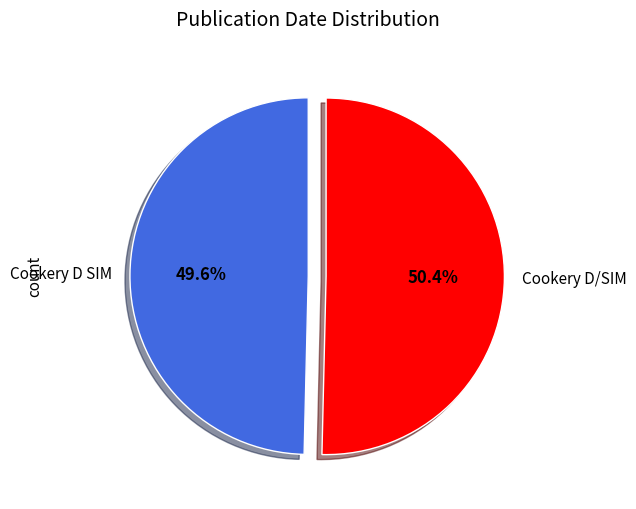

The Cookery D SIM slice represents 50% of the pie. True or false?

True